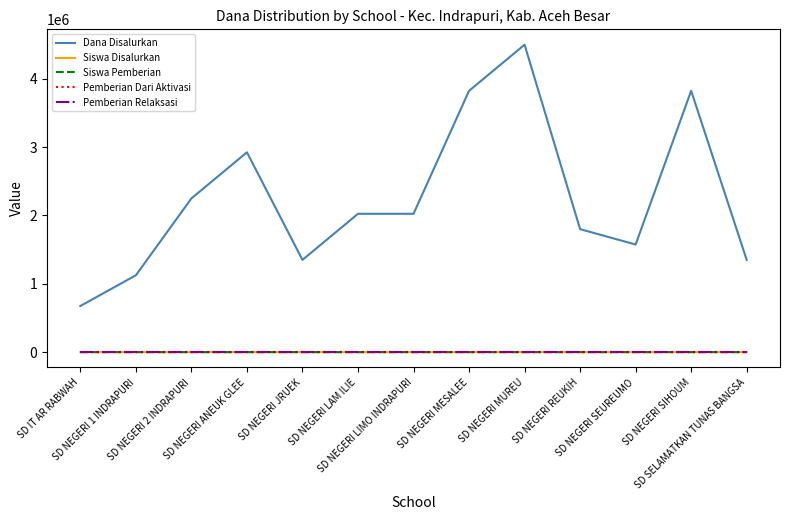

Reading left to right, extract all data points from this chart.

Dana Disalurkan: SD IT AR RABWAH=675000	SD NEGERI 1 INDRAPURI=1125000	SD NEGERI 2 INDRAPURI=2250000	SD NEGERI ANEUK GLEE=2925000	SD NEGERI JRUEK=1350000	SD NEGERI LAM ILIE=2025000	SD NEGERI LIMO INDRAPURI=2025000	SD NEGERI MESALEE=3825000	SD NEGERI MUREU=4500000	SD NEGERI REUKIH=1800000	SD NEGERI SEUREUMO=1575000	SD NEGERI SIHOUM=3825000	SD SELAMATKAN TUNAS BANGSA=1350000
Siswa Disalurkan: SD IT AR RABWAH=3	SD NEGERI 1 INDRAPURI=5	SD NEGERI 2 INDRAPURI=10	SD NEGERI ANEUK GLEE=13	SD NEGERI JRUEK=6	SD NEGERI LAM ILIE=9	SD NEGERI LIMO INDRAPURI=9	SD NEGERI MESALEE=17	SD NEGERI MUREU=20	SD NEGERI REUKIH=8	SD NEGERI SEUREUMO=7	SD NEGERI SIHOUM=17	SD SELAMATKAN TUNAS BANGSA=6
Siswa Pemberian: SD IT AR RABWAH=3	SD NEGERI 1 INDRAPURI=5	SD NEGERI 2 INDRAPURI=10	SD NEGERI ANEUK GLEE=13	SD NEGERI JRUEK=6	SD NEGERI LAM ILIE=9	SD NEGERI LIMO INDRAPURI=9	SD NEGERI MESALEE=17	SD NEGERI MUREU=20	SD NEGERI REUKIH=8	SD NEGERI SEUREUMO=7	SD NEGERI SIHOUM=17	SD SELAMATKAN TUNAS BANGSA=6
Pemberian Dari Aktivasi: SD IT AR RABWAH=0	SD NEGERI 1 INDRAPURI=0	SD NEGERI 2 INDRAPURI=0	SD NEGERI ANEUK GLEE=0	SD NEGERI JRUEK=0	SD NEGERI LAM ILIE=0	SD NEGERI LIMO INDRAPURI=0	SD NEGERI MESALEE=0	SD NEGERI MUREU=0	SD NEGERI REUKIH=0	SD NEGERI SEUREUMO=0	SD NEGERI SIHOUM=0	SD SELAMATKAN TUNAS BANGSA=0
Pemberian Relaksasi: SD IT AR RABWAH=0	SD NEGERI 1 INDRAPURI=0	SD NEGERI 2 INDRAPURI=0	SD NEGERI ANEUK GLEE=0	SD NEGERI JRUEK=0	SD NEGERI LAM ILIE=0	SD NEGERI LIMO INDRAPURI=0	SD NEGERI MESALEE=0	SD NEGERI MUREU=0	SD NEGERI REUKIH=0	SD NEGERI SEUREUMO=0	SD NEGERI SIHOUM=0	SD SELAMATKAN TUNAS BANGSA=0